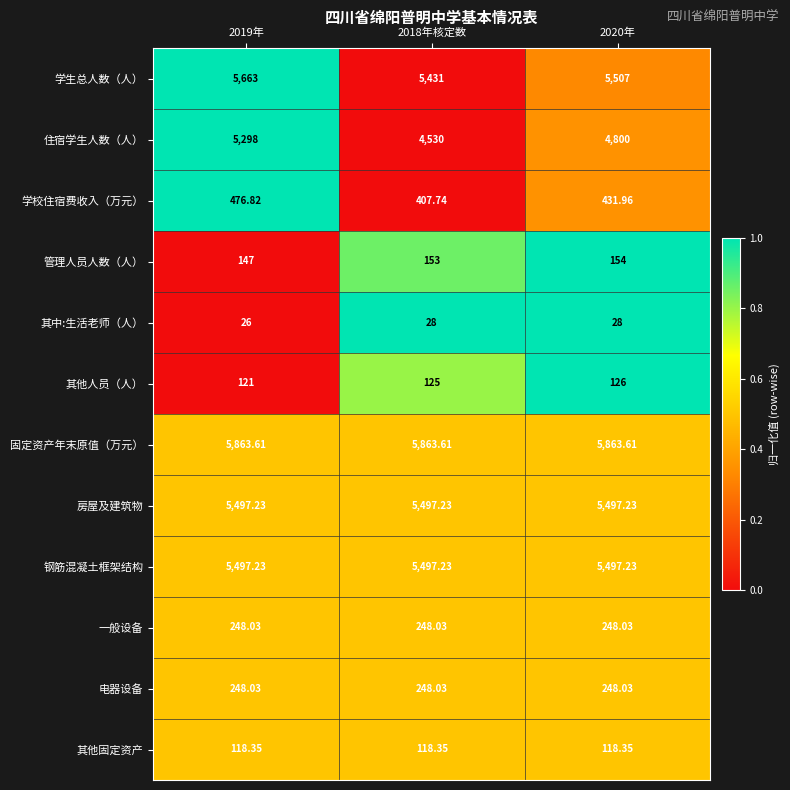

What is the total value across all series at 2019年?

29204.3